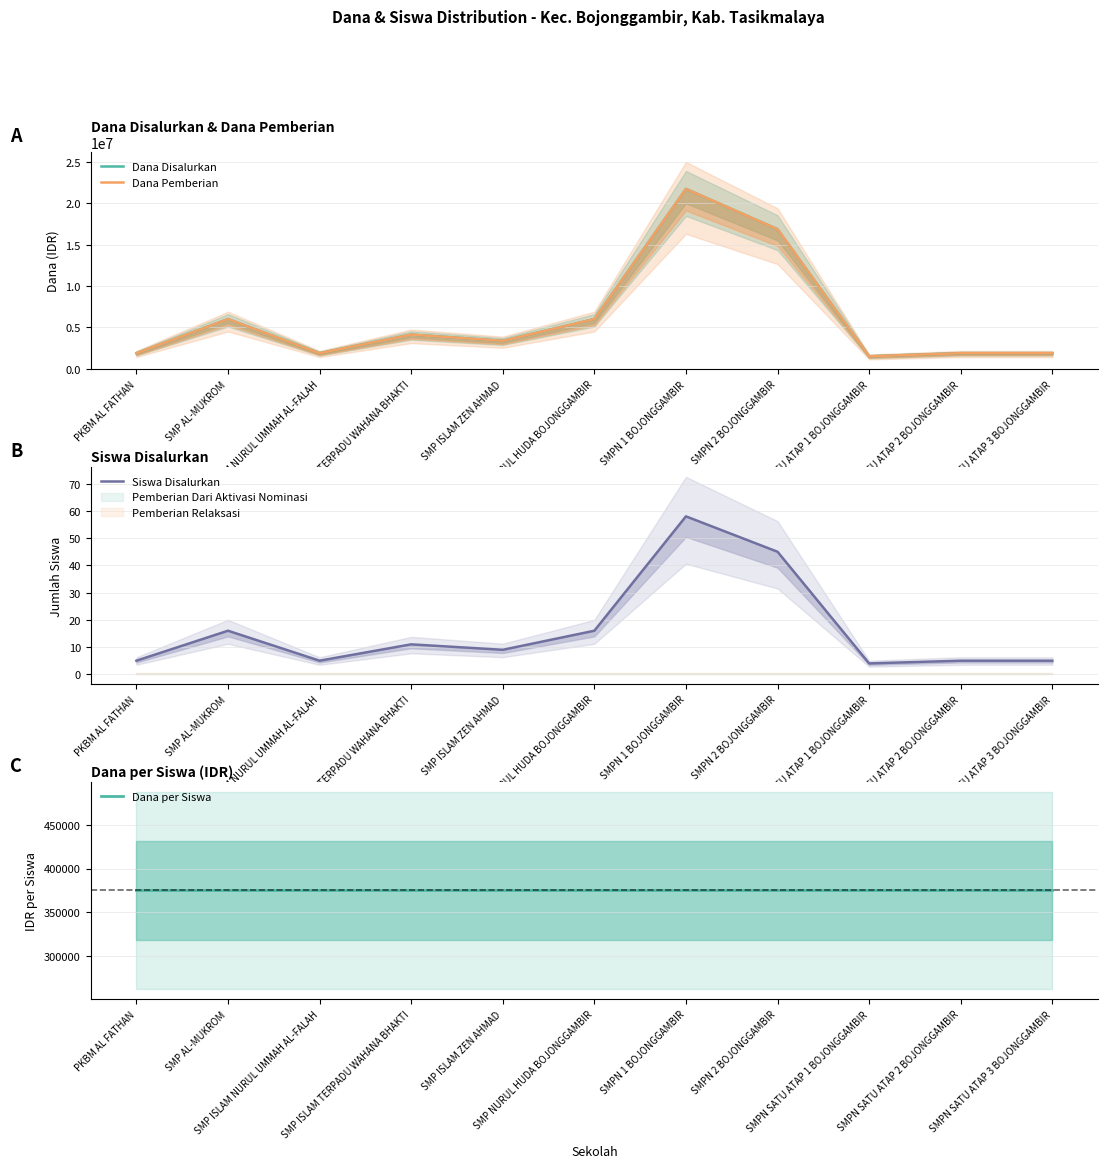

Reading right to left, list all the values displayed in this chart.

Dana Disalurkan: SMPN SATU ATAP 3 BOJONGGAMBIR=1875000	SMPN SATU ATAP 2 BOJONGGAMBIR=1875000	SMPN SATU ATAP 1 BOJONGGAMBIR=1500000	SMPN 2 BOJONGGAMBIR=16875000	SMPN 1 BOJONGGAMBIR=21750000	SMP NURUL HUDA BOJONGGAMBIR=6000000	SMP ISLAM ZEN AHMAD=3375000	SMP ISLAM TERPADU WAHANA BHAKTI=4125000	SMP ISLAM NURUL UMMAH AL-FALAH=1875000	SMP AL-MUKROM=6000000	PKBM AL FATHAN=1875000
Dana Pemberian: SMPN SATU ATAP 3 BOJONGGAMBIR=1875000	SMPN SATU ATAP 2 BOJONGGAMBIR=1875000	SMPN SATU ATAP 1 BOJONGGAMBIR=1500000	SMPN 2 BOJONGGAMBIR=16875000	SMPN 1 BOJONGGAMBIR=21750000	SMP NURUL HUDA BOJONGGAMBIR=6000000	SMP ISLAM ZEN AHMAD=3375000	SMP ISLAM TERPADU WAHANA BHAKTI=4125000	SMP ISLAM NURUL UMMAH AL-FALAH=1875000	SMP AL-MUKROM=6000000	PKBM AL FATHAN=1875000
Siswa Disalurkan: SMPN SATU ATAP 3 BOJONGGAMBIR=5	SMPN SATU ATAP 2 BOJONGGAMBIR=5	SMPN SATU ATAP 1 BOJONGGAMBIR=4	SMPN 2 BOJONGGAMBIR=45	SMPN 1 BOJONGGAMBIR=58	SMP NURUL HUDA BOJONGGAMBIR=16	SMP ISLAM ZEN AHMAD=9	SMP ISLAM TERPADU WAHANA BHAKTI=11	SMP ISLAM NURUL UMMAH AL-FALAH=5	SMP AL-MUKROM=16	PKBM AL FATHAN=5
Dana per Siswa: SMPN SATU ATAP 3 BOJONGGAMBIR=375000	SMPN SATU ATAP 2 BOJONGGAMBIR=375000	SMPN SATU ATAP 1 BOJONGGAMBIR=375000	SMPN 2 BOJONGGAMBIR=375000	SMPN 1 BOJONGGAMBIR=375000	SMP NURUL HUDA BOJONGGAMBIR=375000	SMP ISLAM ZEN AHMAD=375000	SMP ISLAM TERPADU WAHANA BHAKTI=375000	SMP ISLAM NURUL UMMAH AL-FALAH=375000	SMP AL-MUKROM=375000	PKBM AL FATHAN=375000